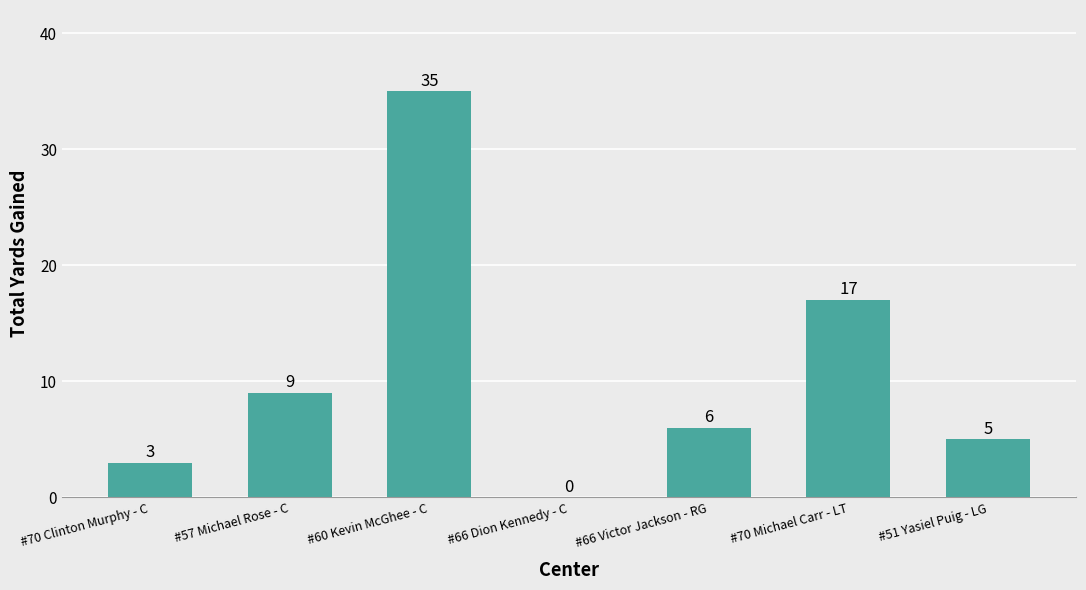

Reading left to right, extract all data points from this chart.

#70 Clinton Murphy - C=3	#57 Michael Rose - C=9	#60 Kevin McGhee - C=35	#66 Dion Kennedy - C=0	#66 Victor Jackson - RG=6	#70 Michael Carr - LT=17	#51 Yasiel Puig - LG=5